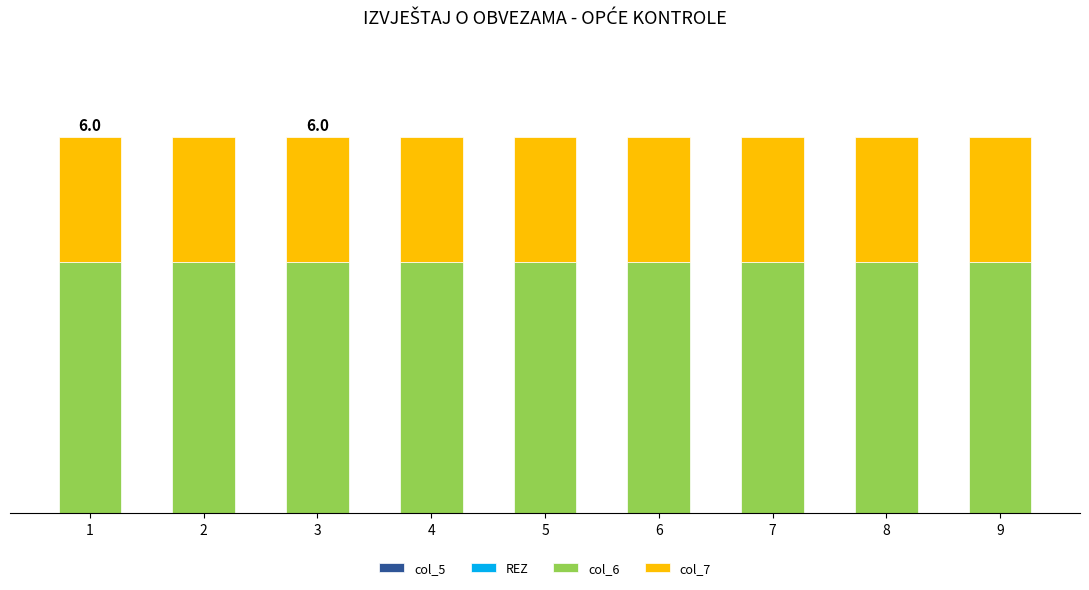

What is the value of the col_6 bar at the 3rd from the left?

4